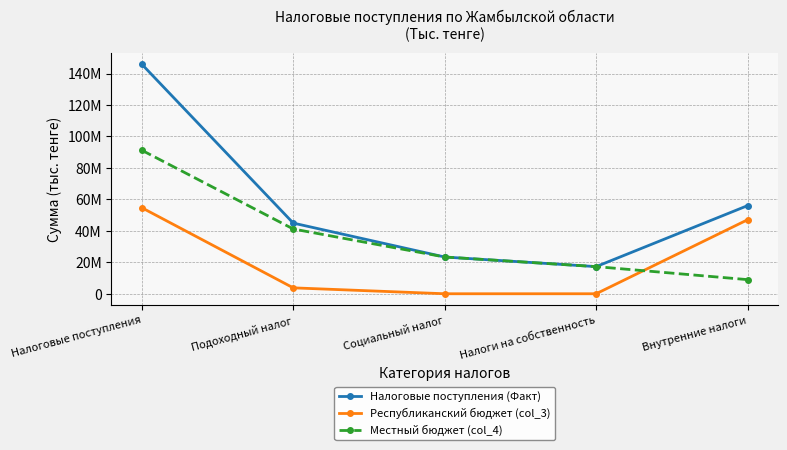

Reading left to right, transcribe all the data shown in this chart.

Налоговые поступления (Факт): Налоговые поступления=145943444	Подоходный налог=44928253	Социальный налог=23360911	Налоги на собственность=17252319	Внутренние налоги=56029078
Республиканский бюджет (col_3): Налоговые поступления=54700325	Подоходный налог=3754334	Социальный налог=0	Налоги на собственность=0	Внутренние налоги=47050944
Местный бюджет (col_4): Налоговые поступления=91243119	Подоходный налог=41173918	Социальный налог=23360911	Налоги на собственность=17252319	Внутренние налоги=8978134